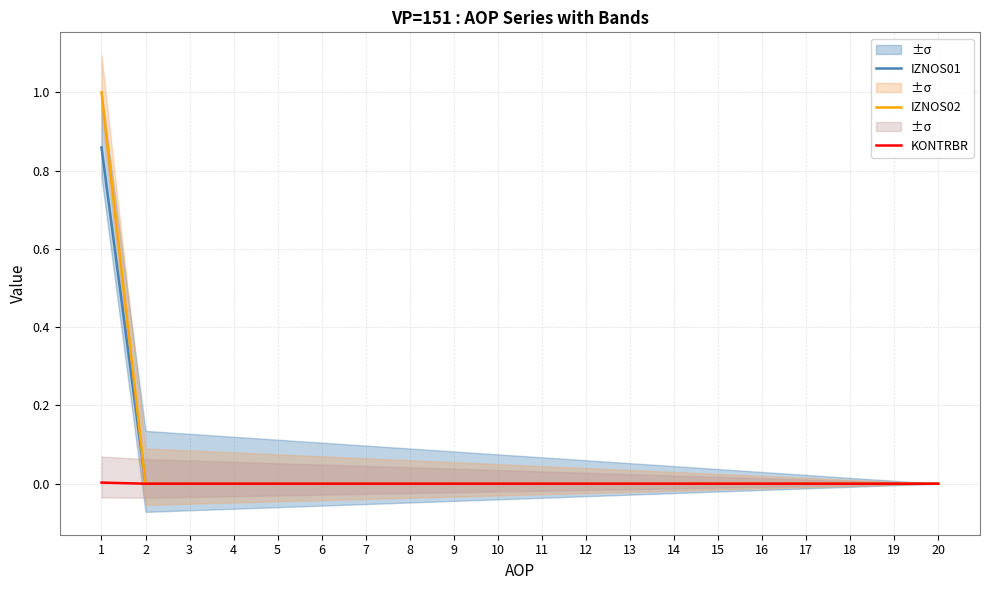

At which category is the sum across all series the highest?

1